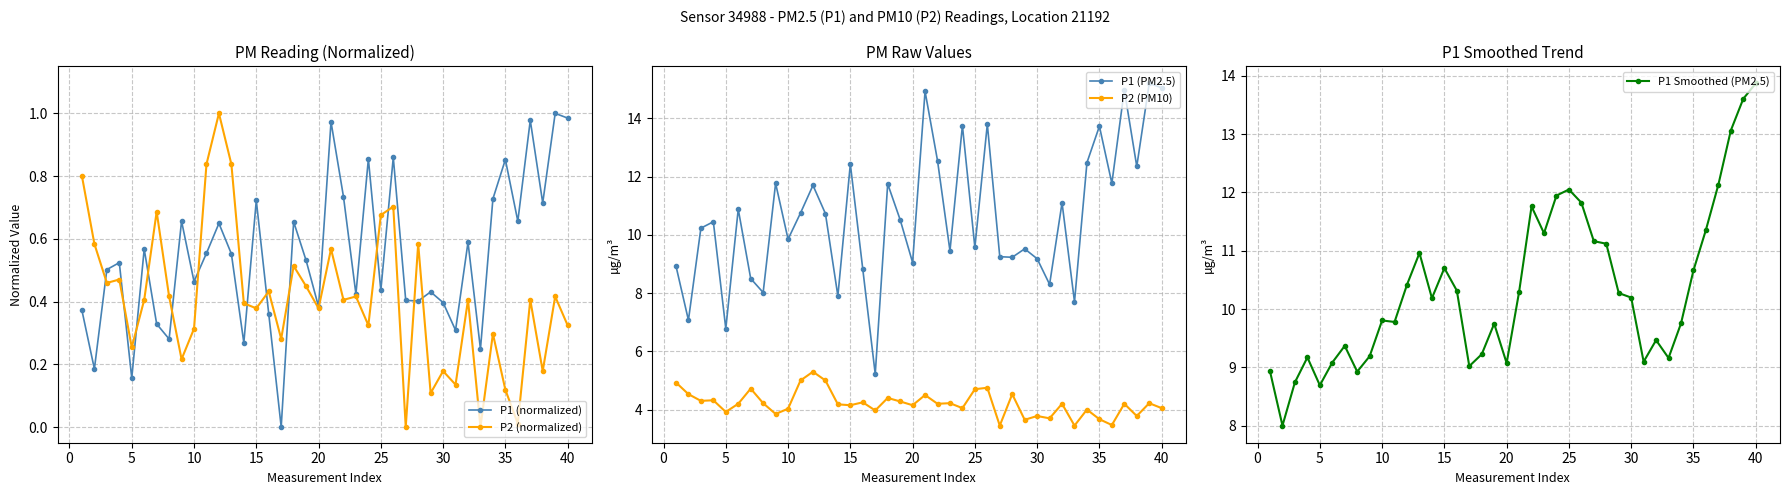

True or false: P2 (PM10) and P1 (PM2.5) cross at least once.

False